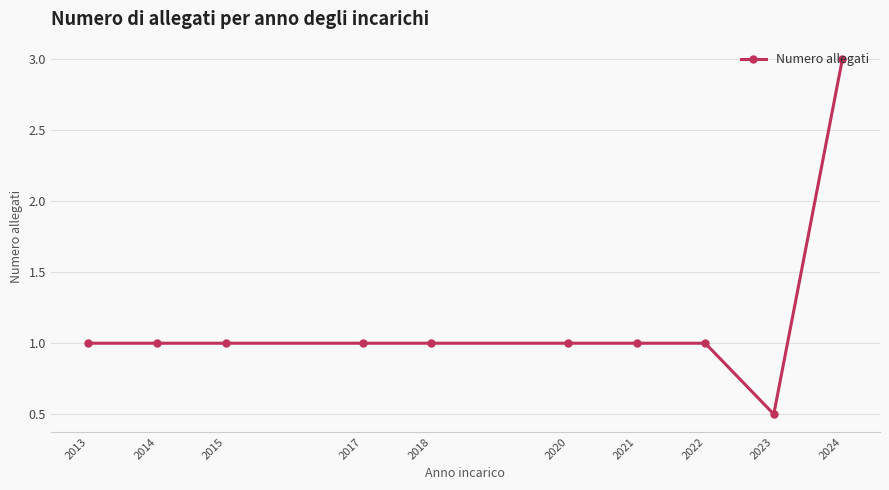

What is the smallest value displayed?

0.5